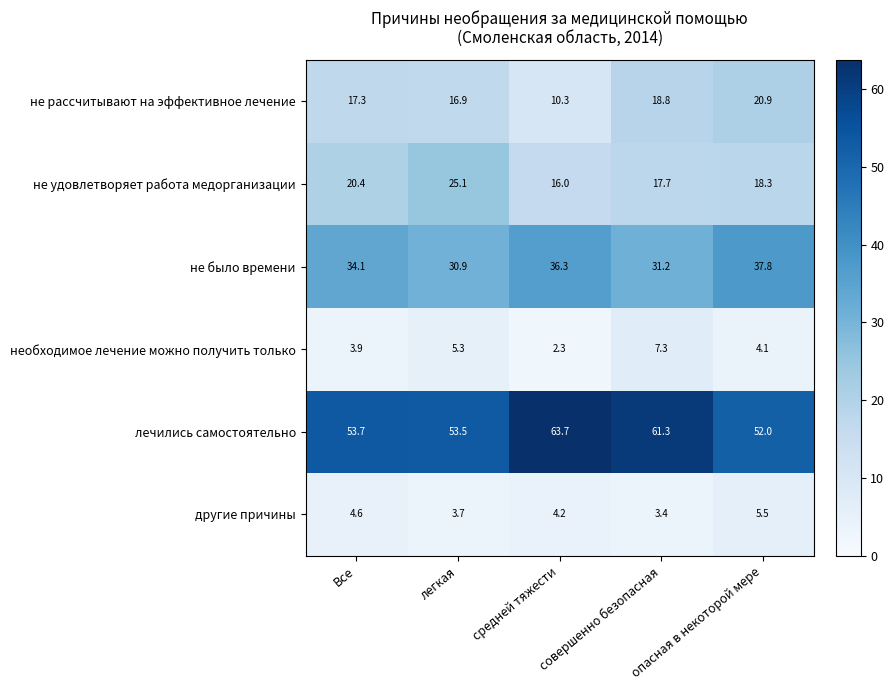

At which label does другие причины first exceed 4?

Все